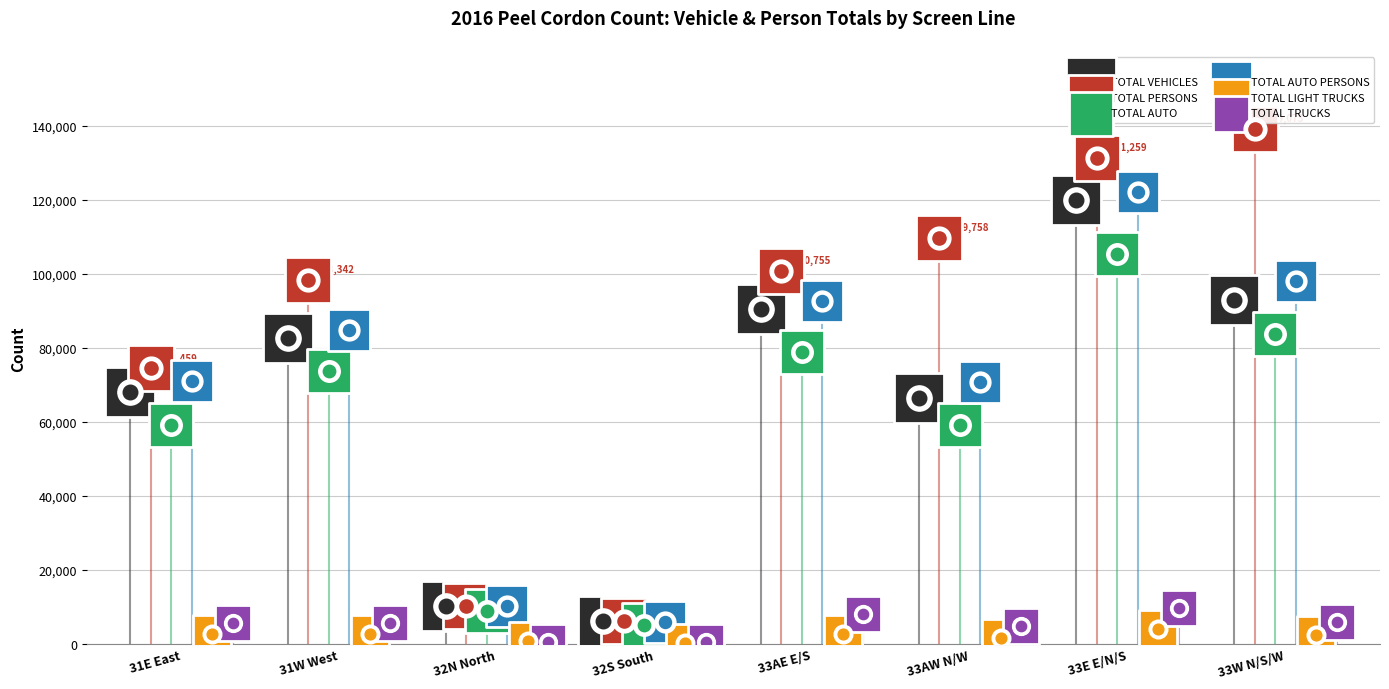

Which series contains the lowest Y value?

TOTAL LIGHT TRUCKS